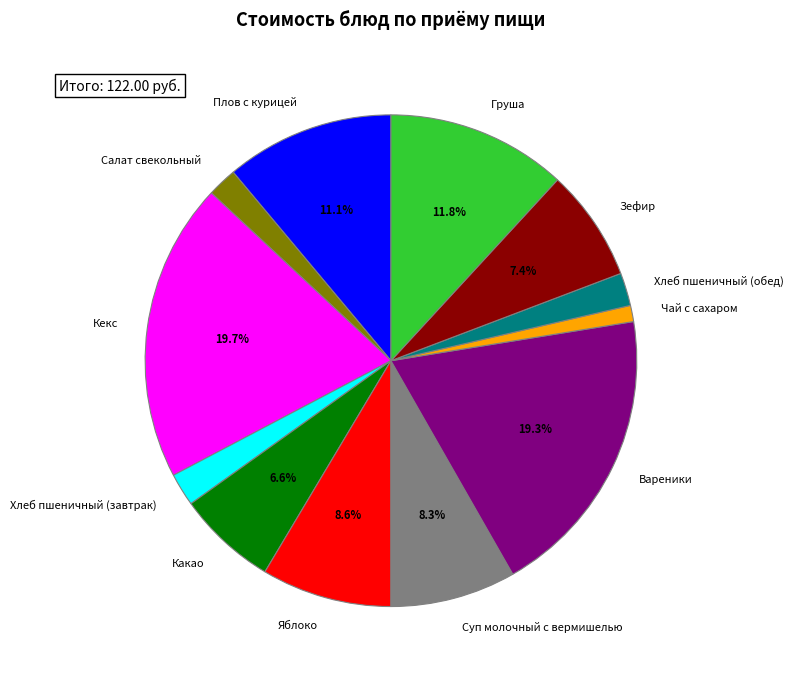

How many slices are in this pie chart?

12